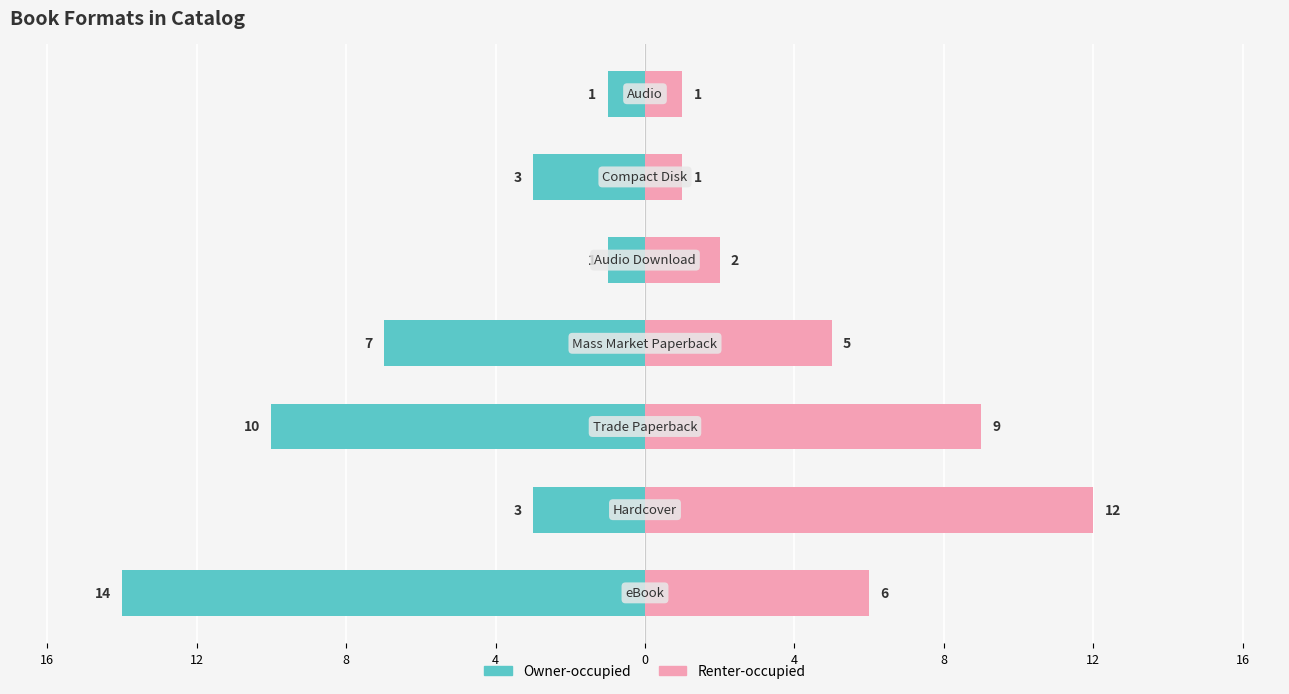

What is the average value of the Renter-occupied series?

5